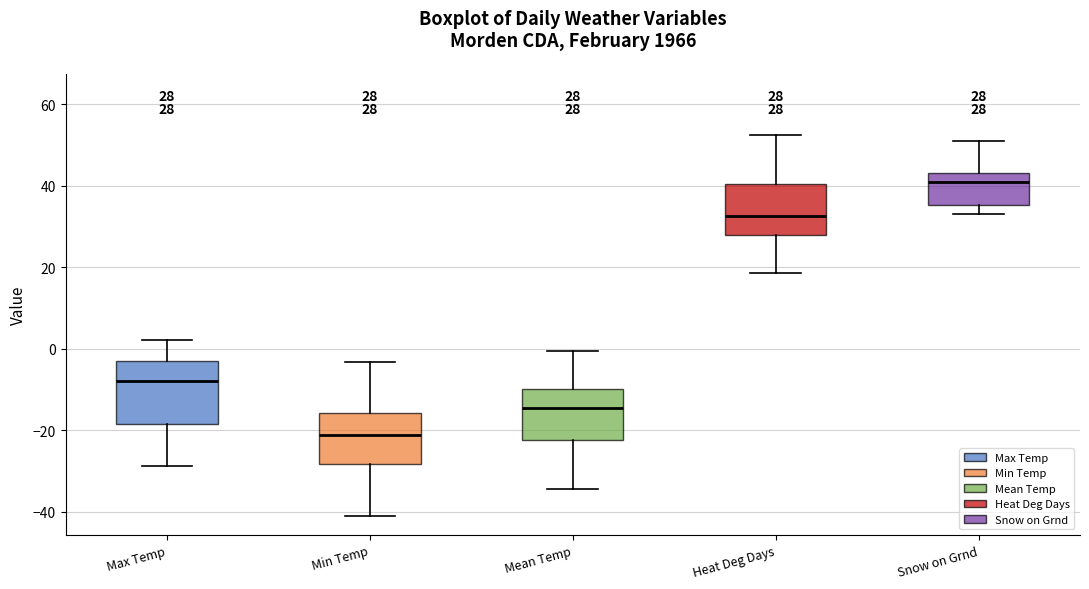

Which box's median line is the lowest?

Min Temp